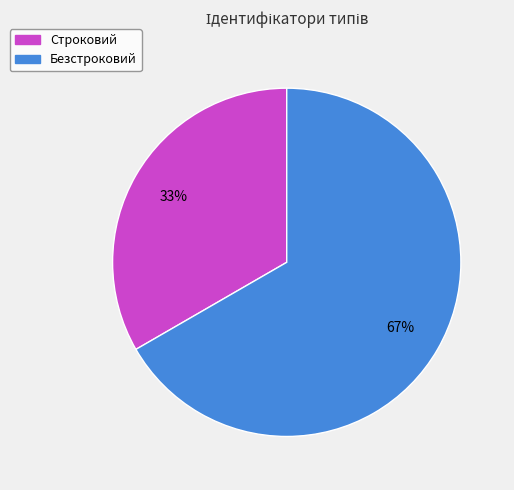

How many segments does this pie chart have?

2